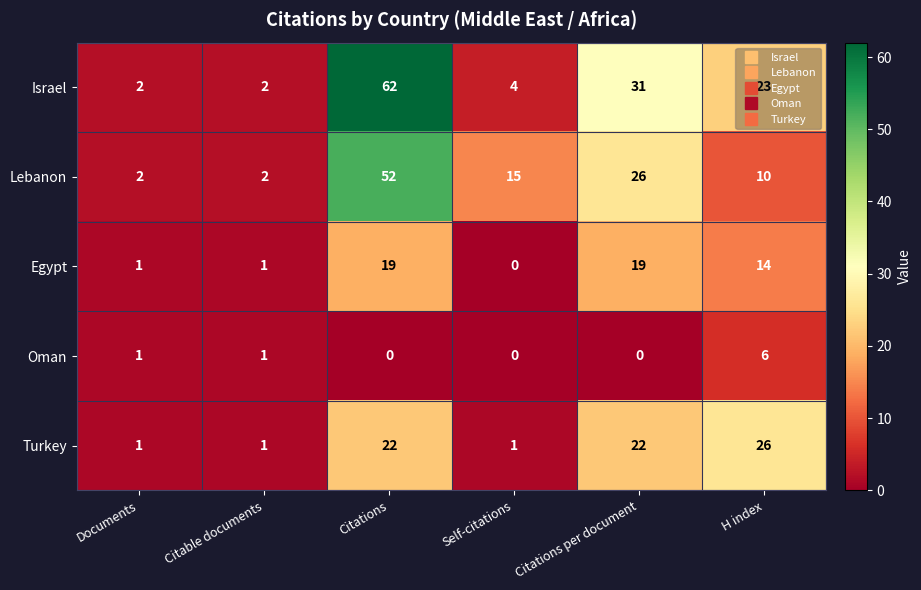

What is the difference between the maximum and second lowest values in the Lebanon series?

50